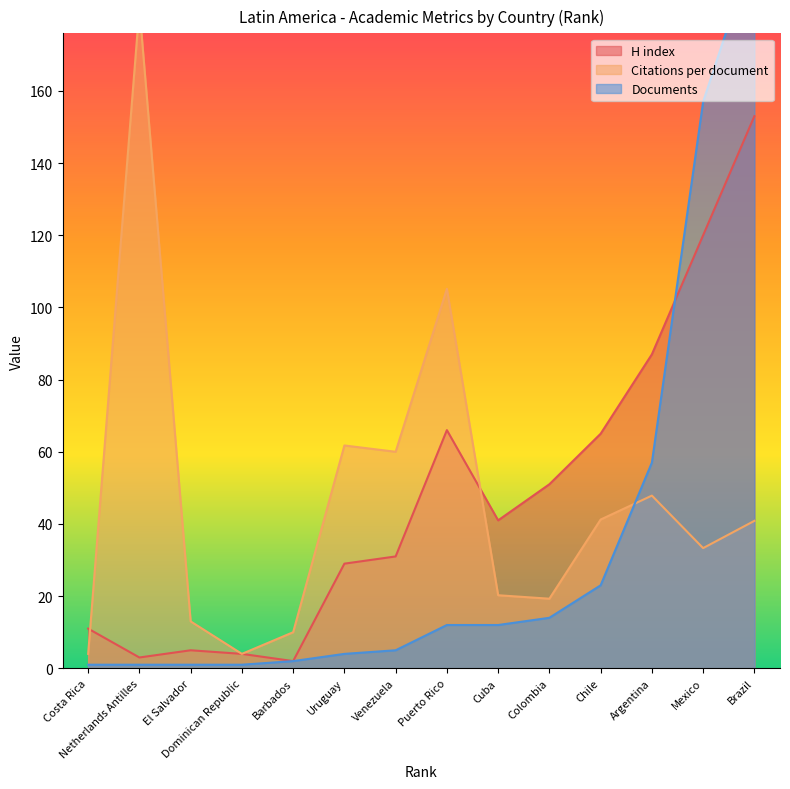

How many times do Citations per document and H index cross each other?

2